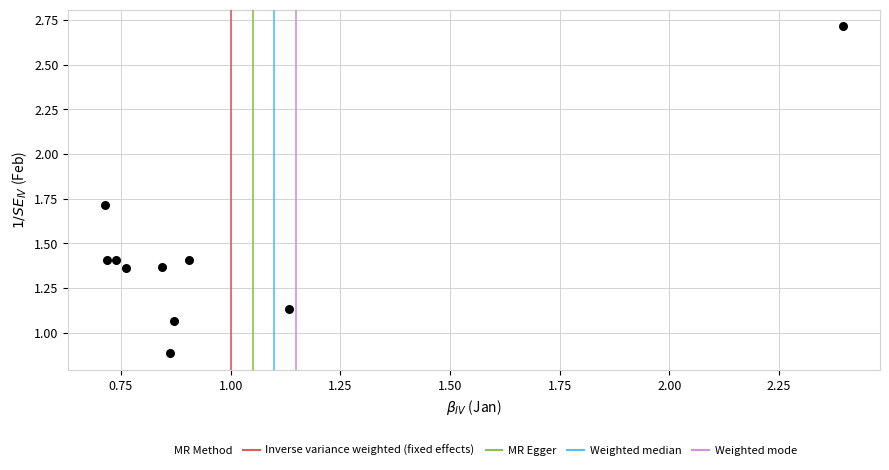

What is the range of Y values (max minus min)?

1.8